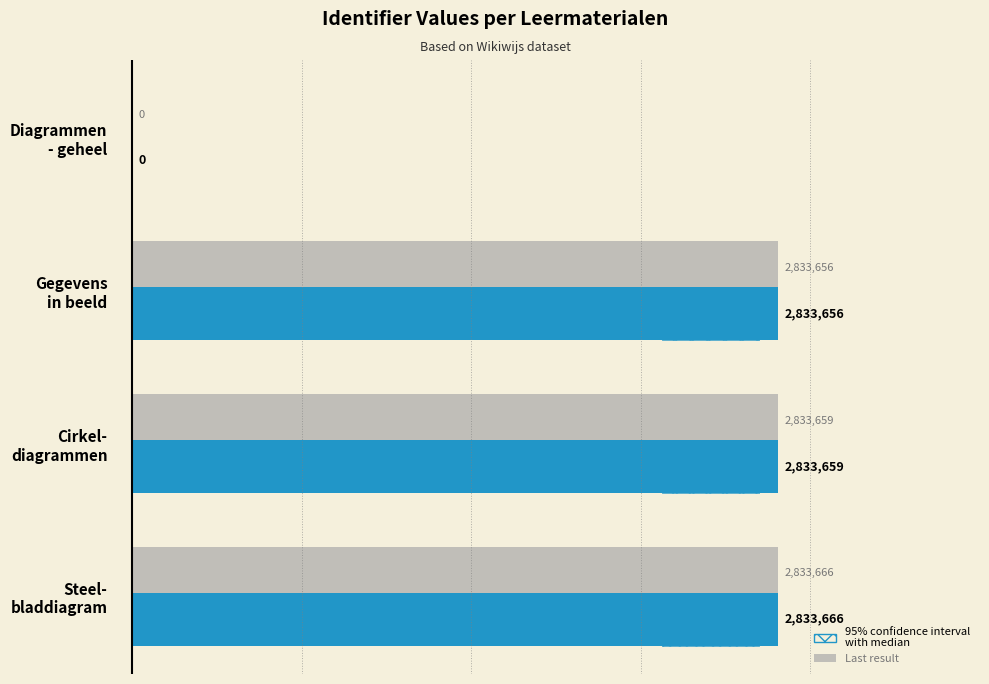

The value of Last result at Gegevens in beeld is 4199161.1. True or false?

False